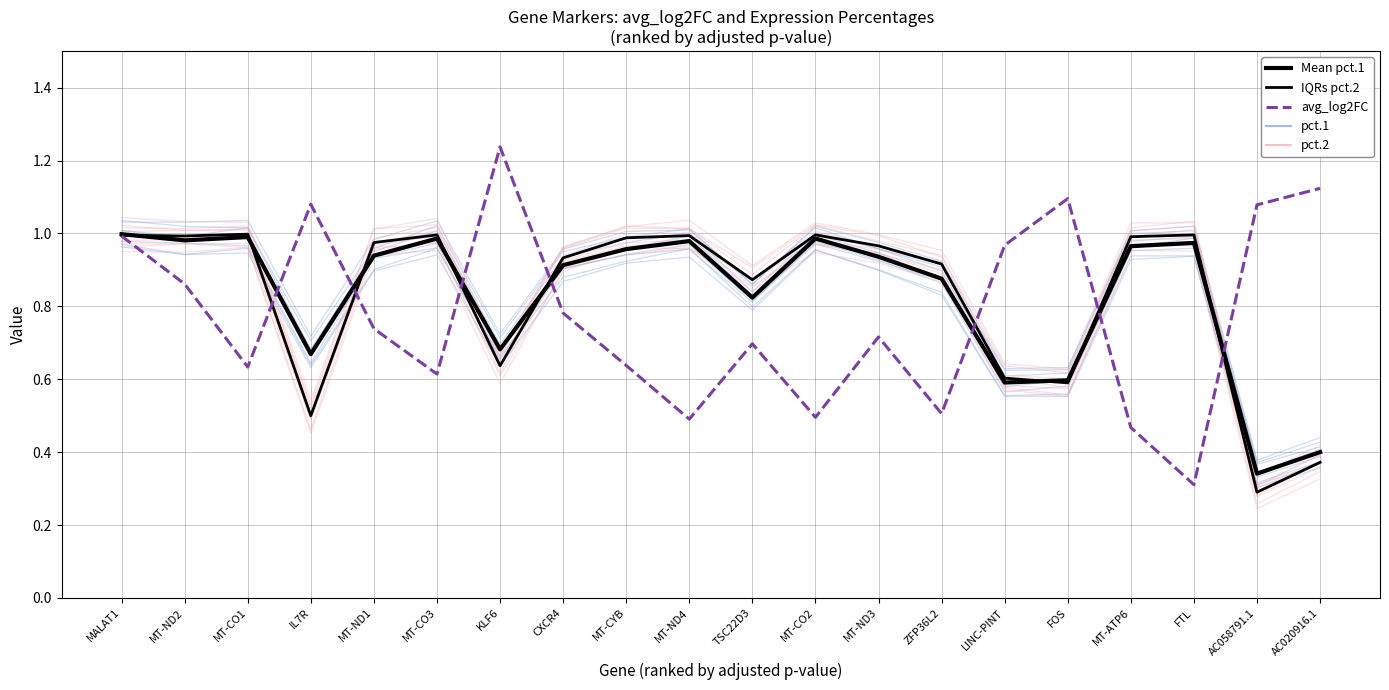

Rank the series by their maximum value, from highest to lowest.

avg_log2FC, Mean pct.1, IQRs pct.2